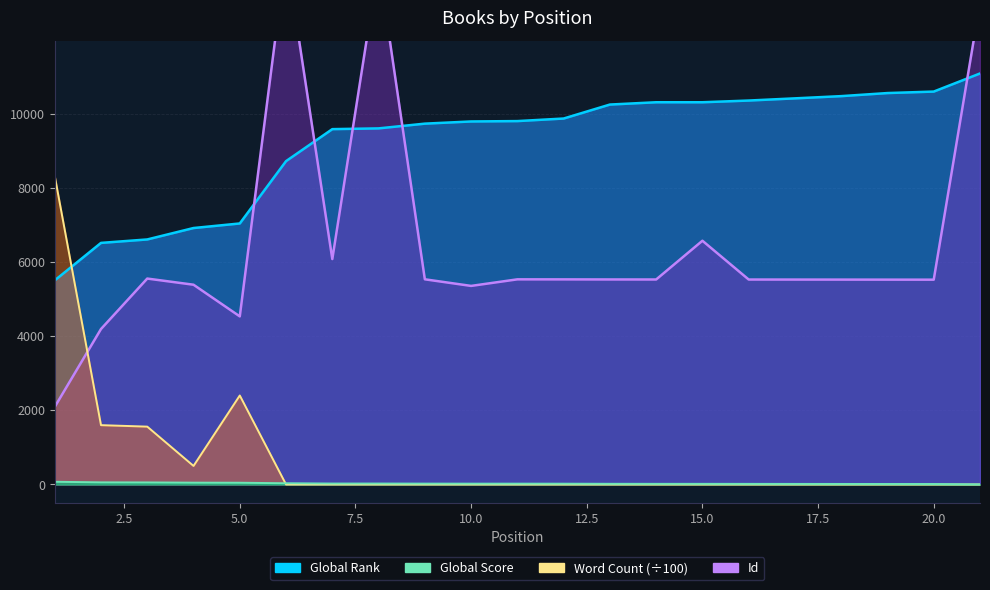

True or false: Global Score has more than 1 interior local peaks.

False